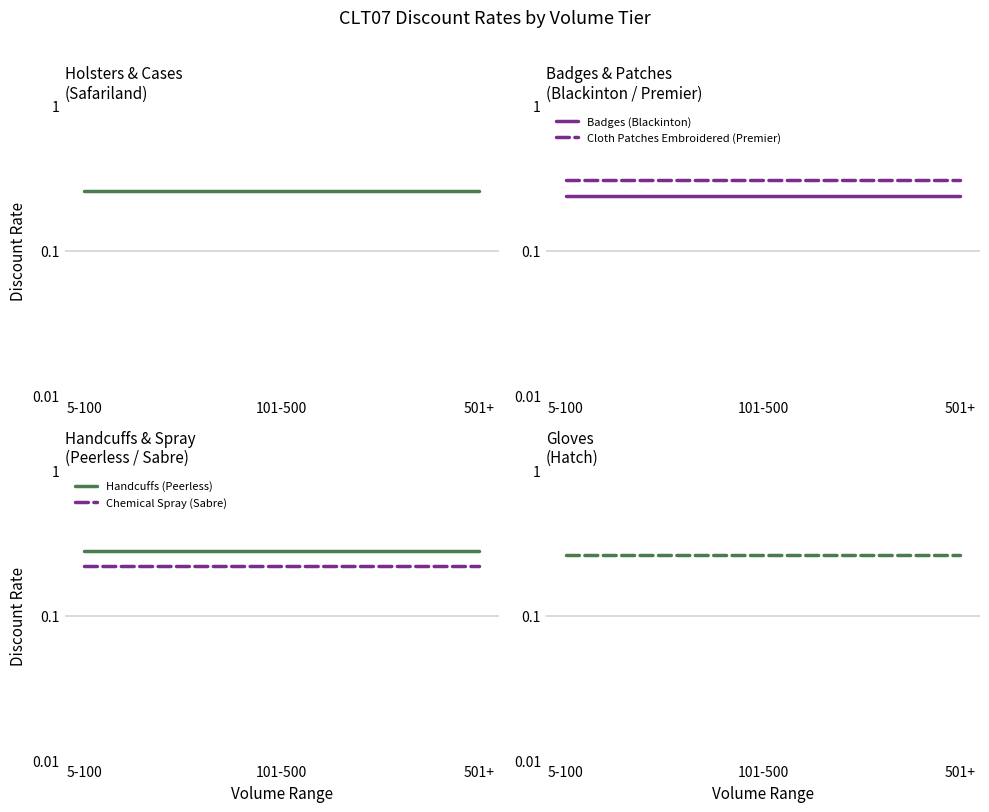

Reading left to right, extract all data points from this chart.

Holsters and Cases (Safariland): 0.3	0.3	0.3
Badges (Blackinton): 0.2	0.2	0.2
Cloth Patches Embroidered (Premier): 0.3	0.3	0.3
Handcuffs (Peerless): 0.3	0.3	0.3
Chemical Spray (Sabre): 0.2	0.2	0.2
Public Safety Gloves (Hatch): 0.3	0.3	0.3